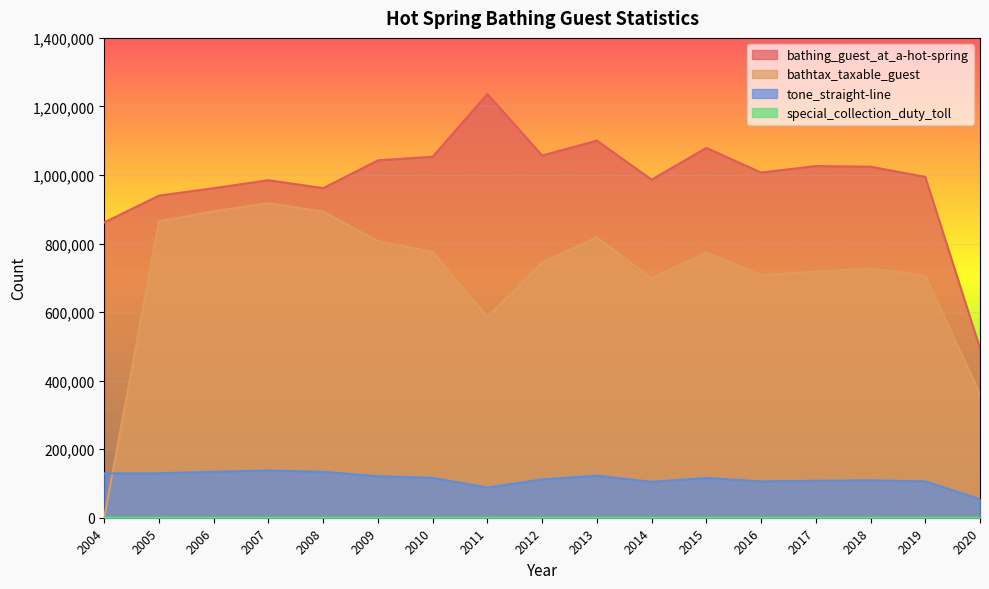

True or false: tone_straight-line and bathing_guest_at_a-hot-spring intersect in this chart.

False